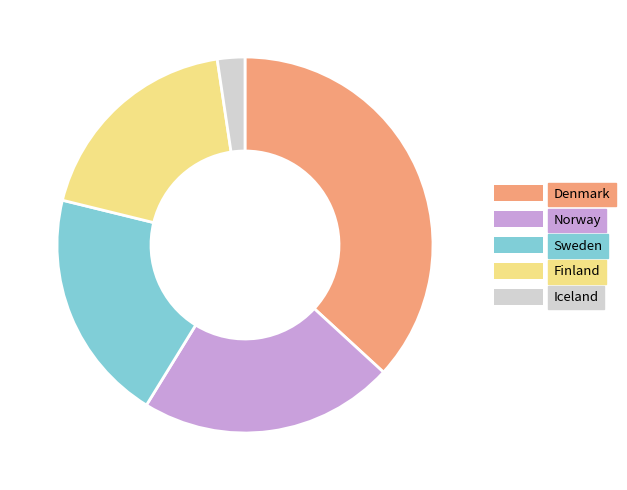

Rank the categories by value from highest to lowest.

Denmark, Norway, Sweden, Finland, Iceland